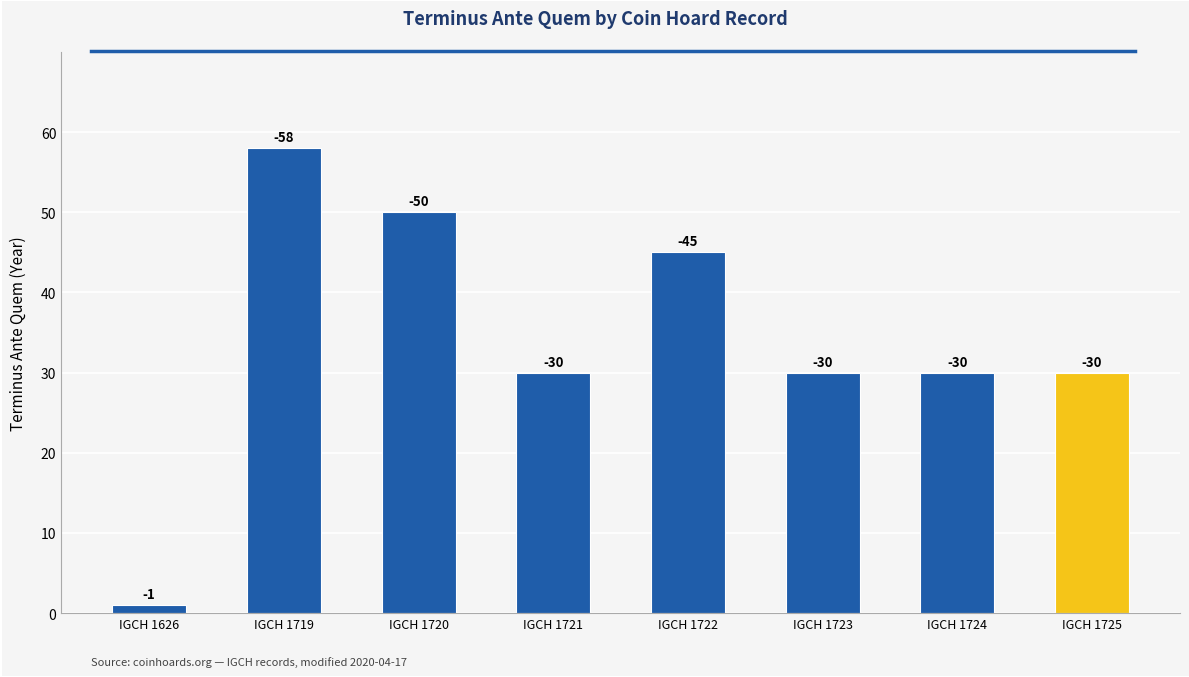

Are the bars grouped side by side (vs. stacked)?

No